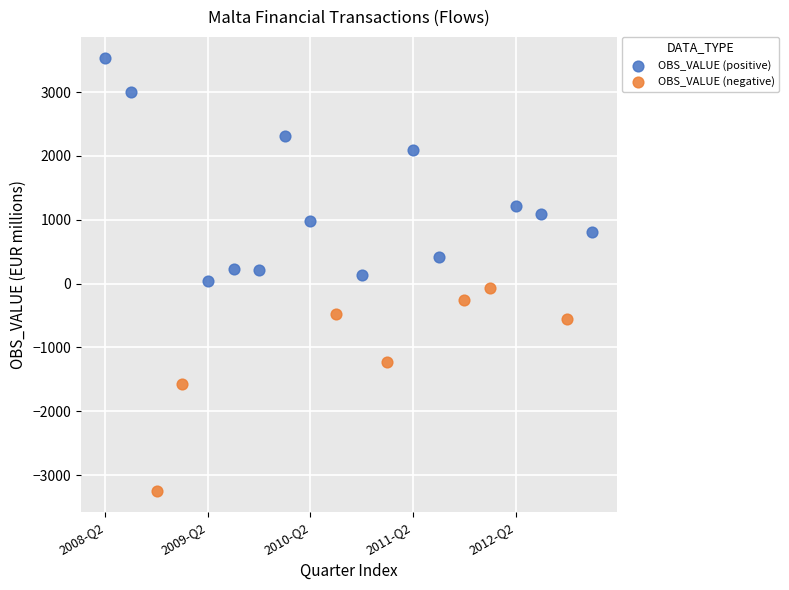

Which series contains the highest Y value?

OBS_VALUE (positive)